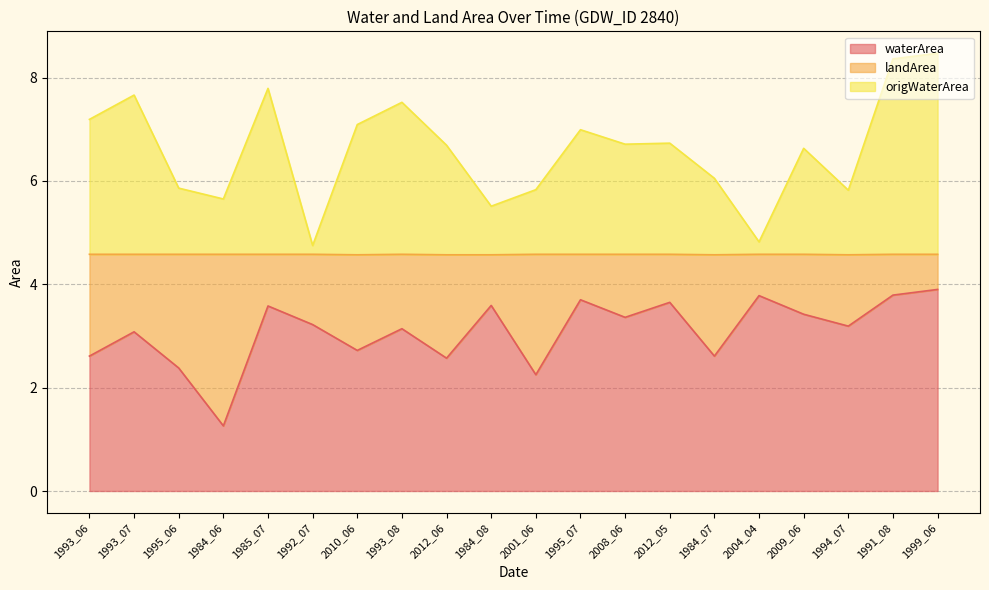

What position from the left is 2009_06?

17